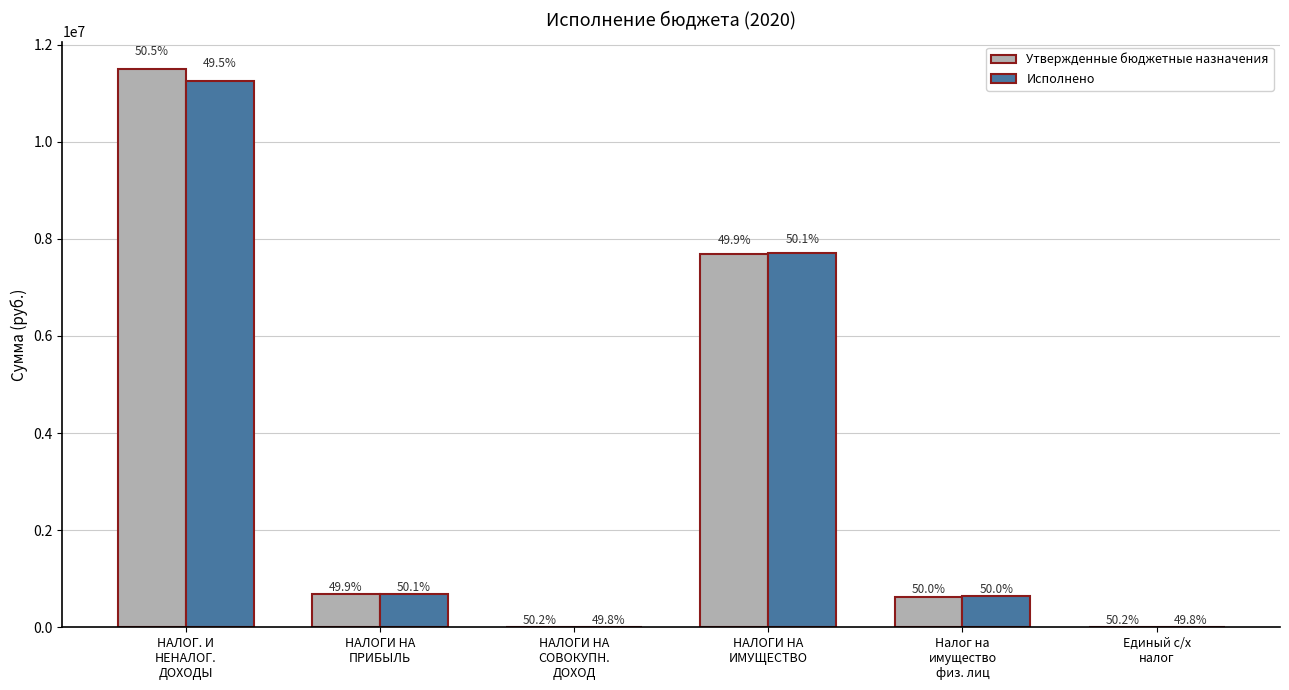

The Утвержденные бюджетные назначения series shows 3332.0 at Единый с/х
налог. True or false?

True